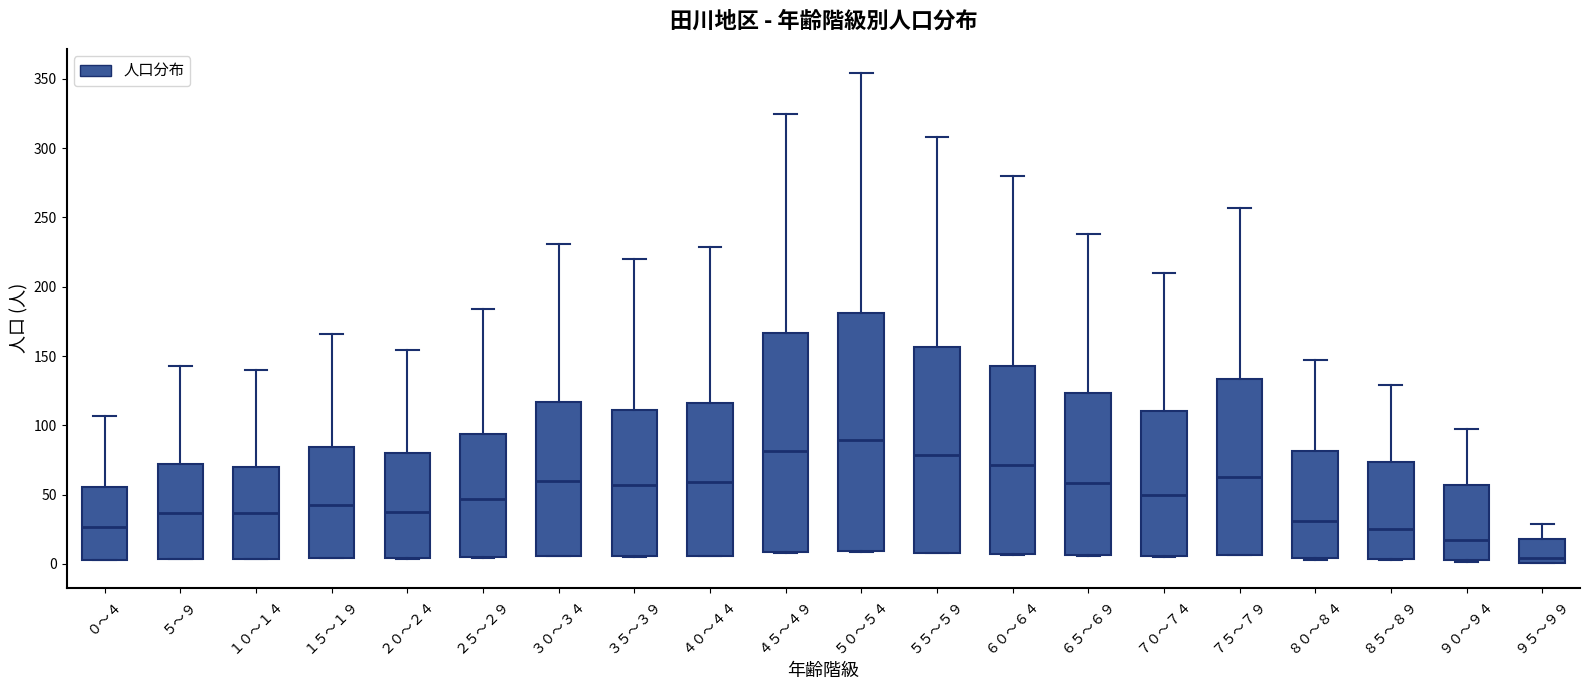

Which box has the lowest median line?

９５～９９